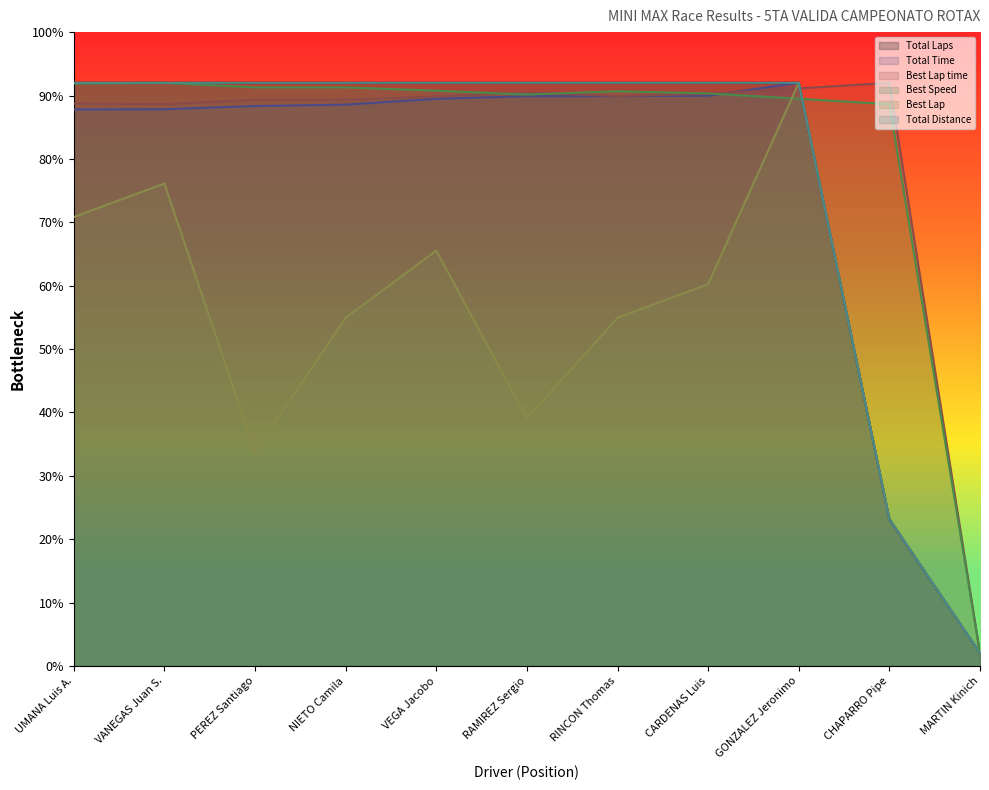

How many times do Total Time and Best Speed cross each other?

3